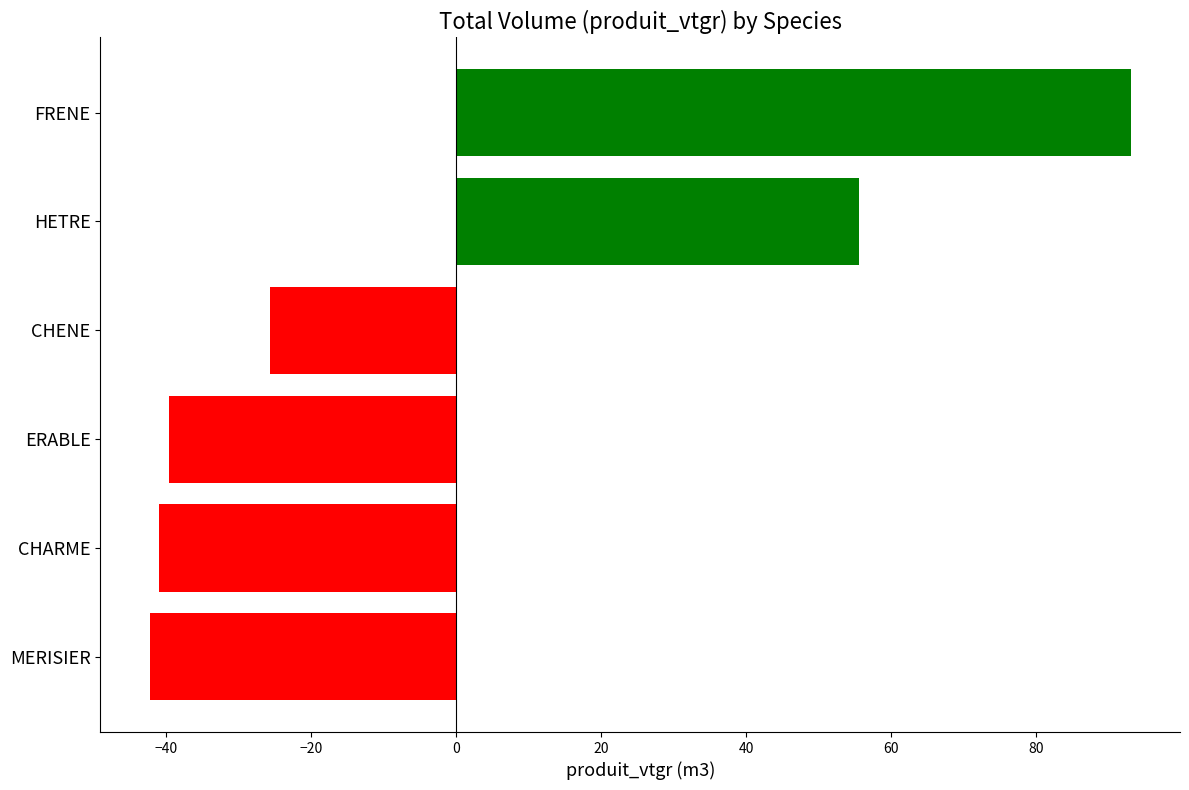

What is the minimum value shown in the chart?

-42.3